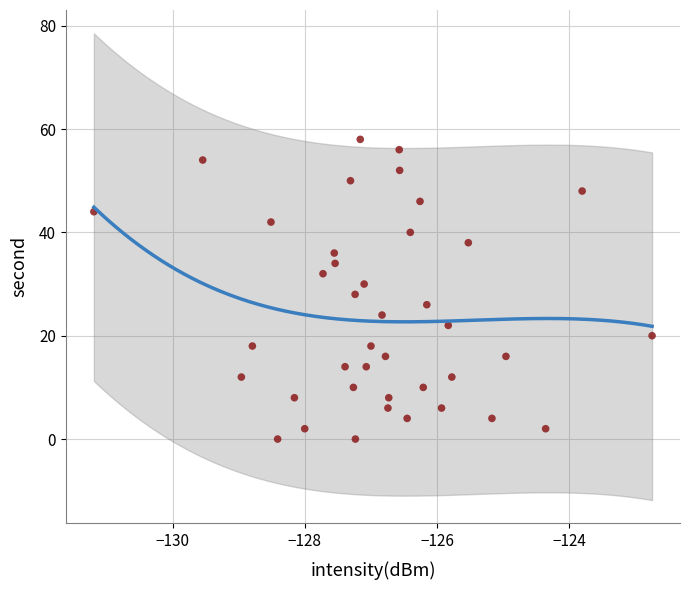

What is the range of Y values (max minus min)?

58